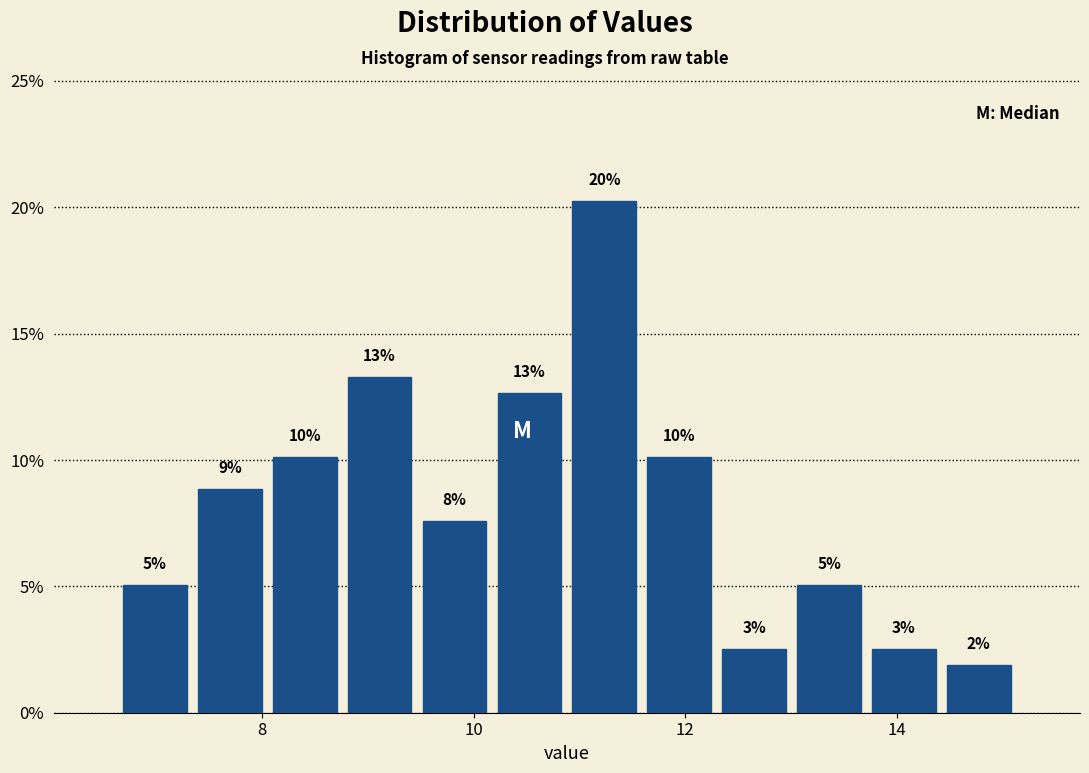

Read against the x-axis, roughly where is the centre of the tallest bar?

11.2